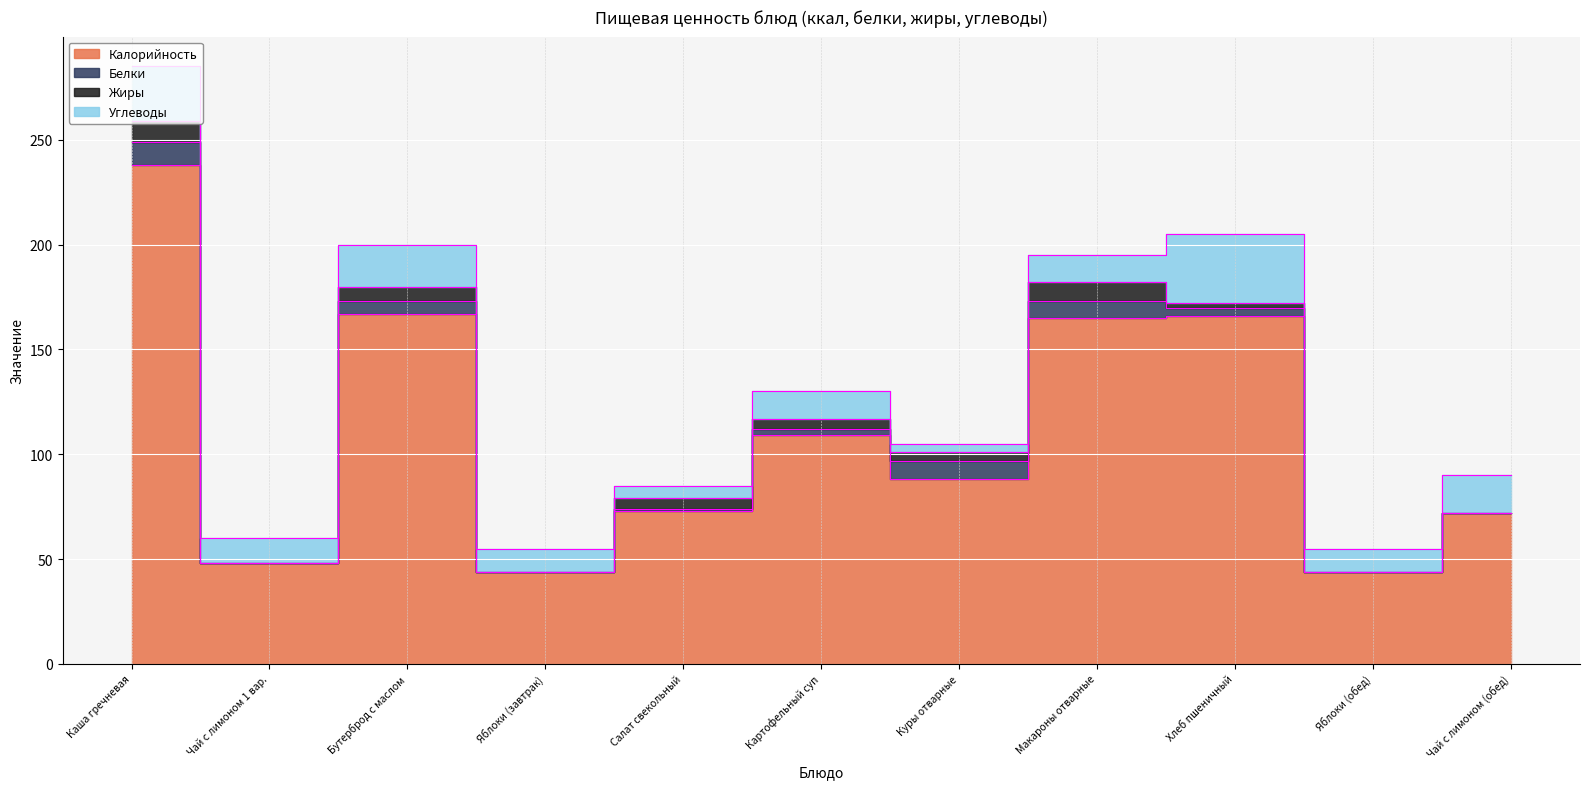

Which has a higher value, Куры отварные or Чай с лимоном 1 вар.?

Куры отварные